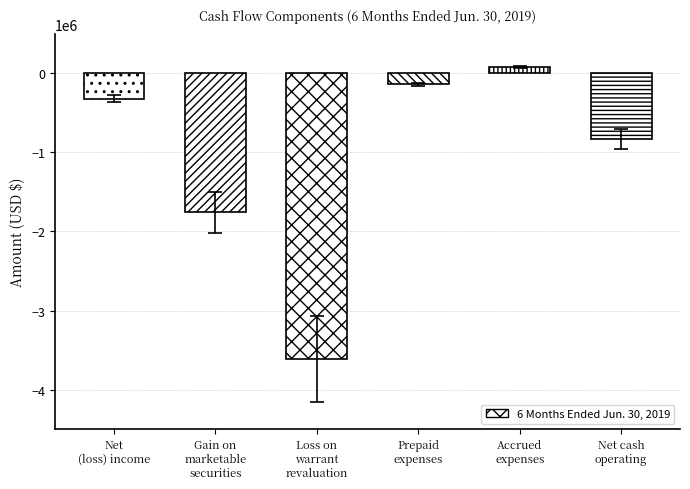

Which category has the lowest value across all series?

Loss on
warrant
revaluation